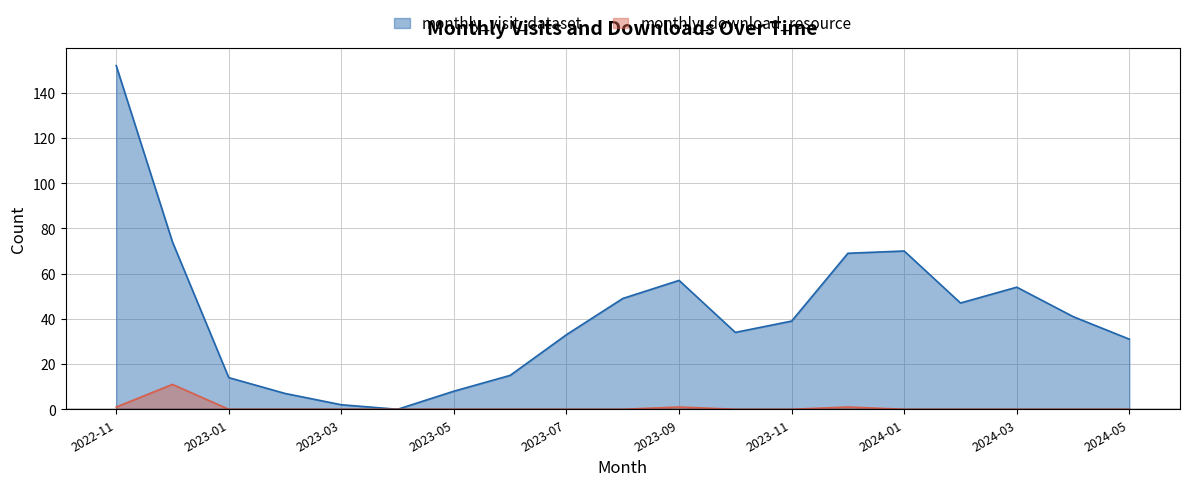

At how many categories does at least one series exceed 47?

7